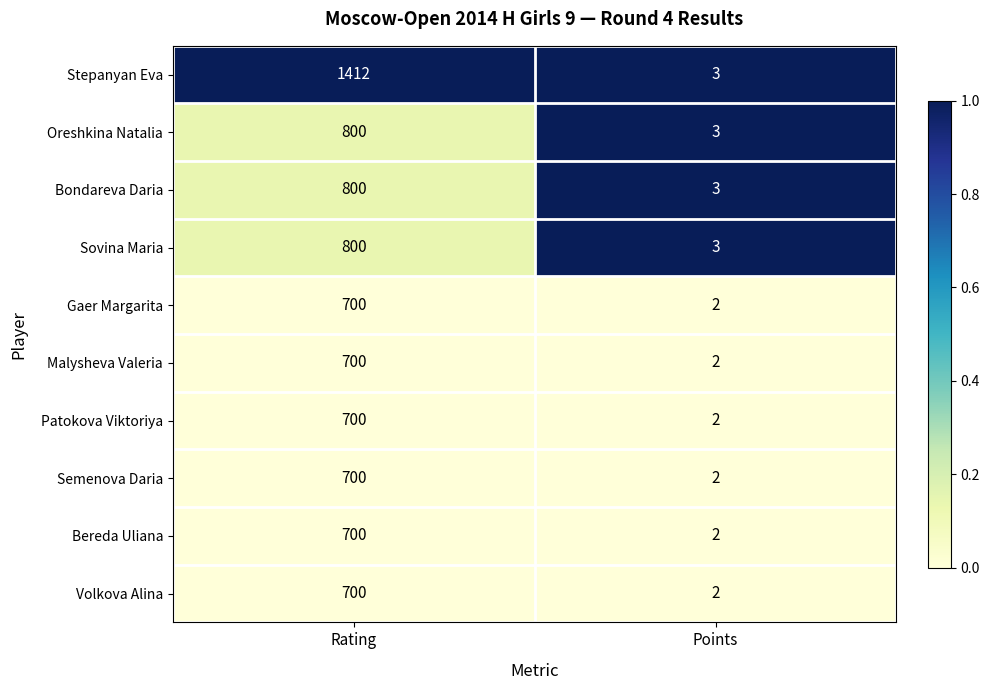

What is the difference between the maximum and minimum values in the Patokova Viktoriya series?

698